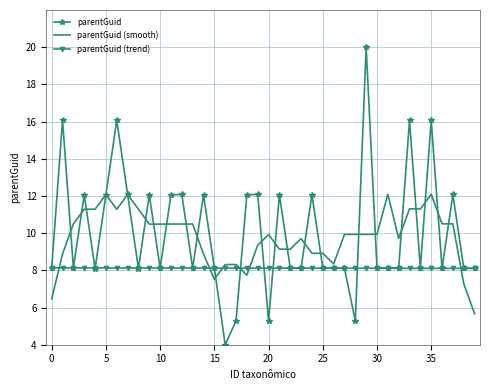

Which series has the widest spread of values?

parentGuid